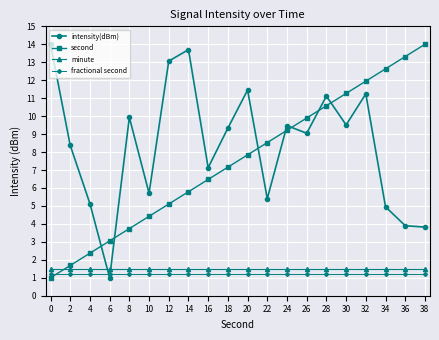

In intensity(dBm), how many points are higher than both neighbors (excluding endpoints)?

6